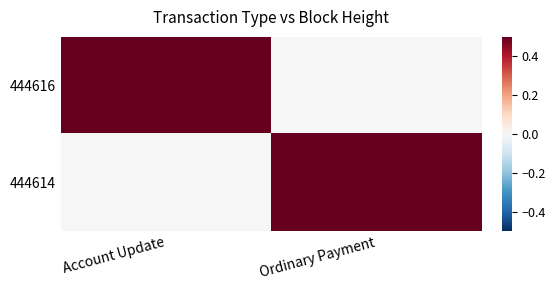

How many distinct data groups are displayed?

2